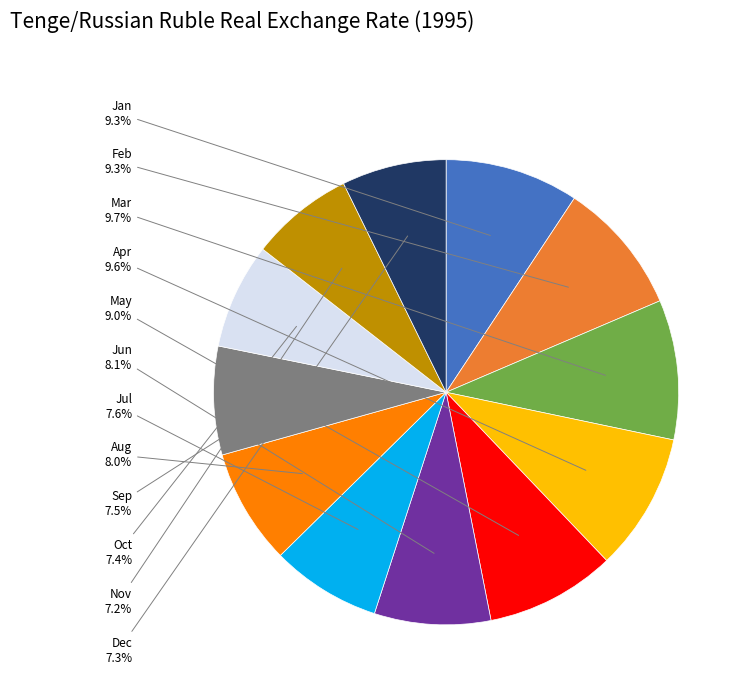

The May slice represents 9% of the pie. True or false?

True